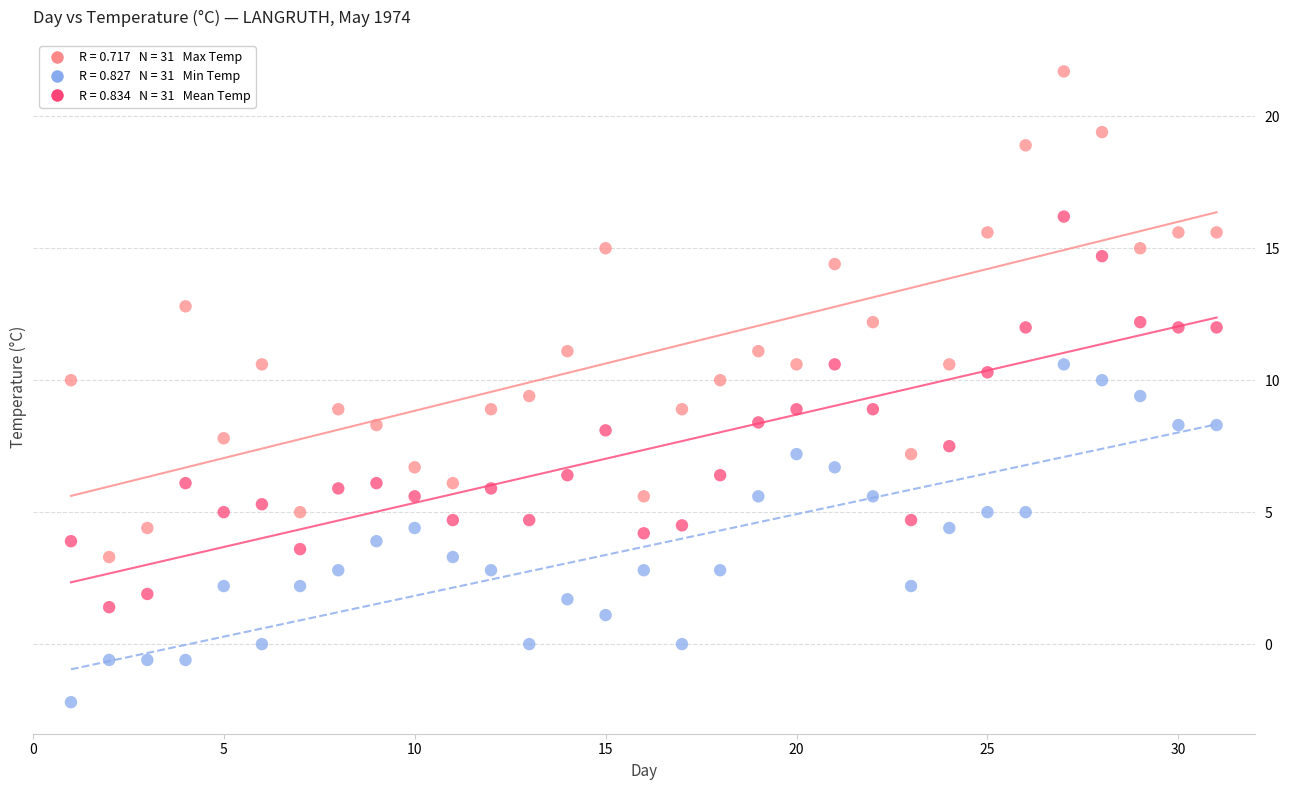

Across all data points, what is the range of Y values (max minus min)?

23.9